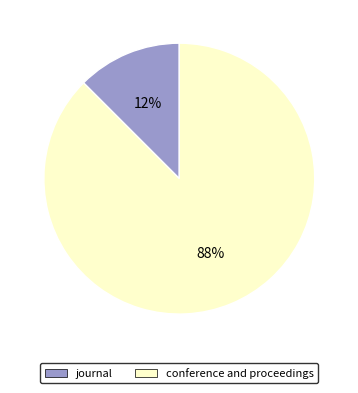

Which has a higher value, conference and proceedings or journal?

conference and proceedings